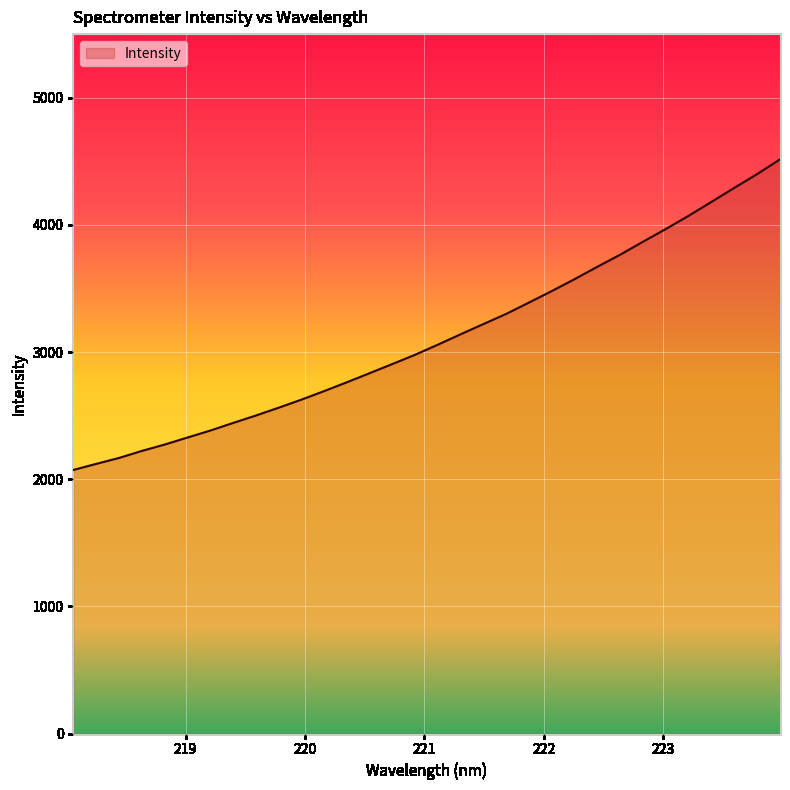

What is the difference between the second highest and minimum values?

2327.4